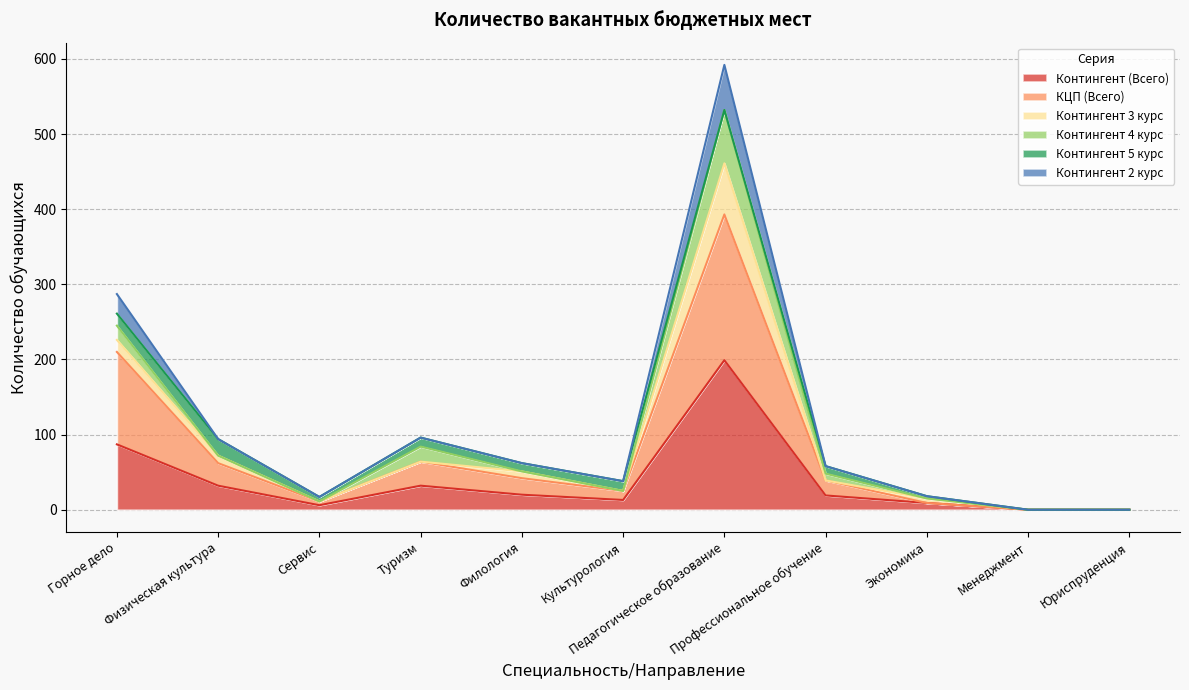

What is the label of the 1st point from the left?

Горное дело